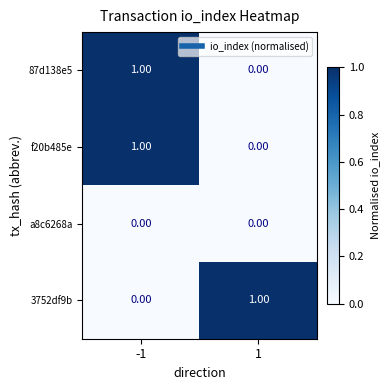

Rank the categories by 87d138e5 value from lowest to highest.

1, -1